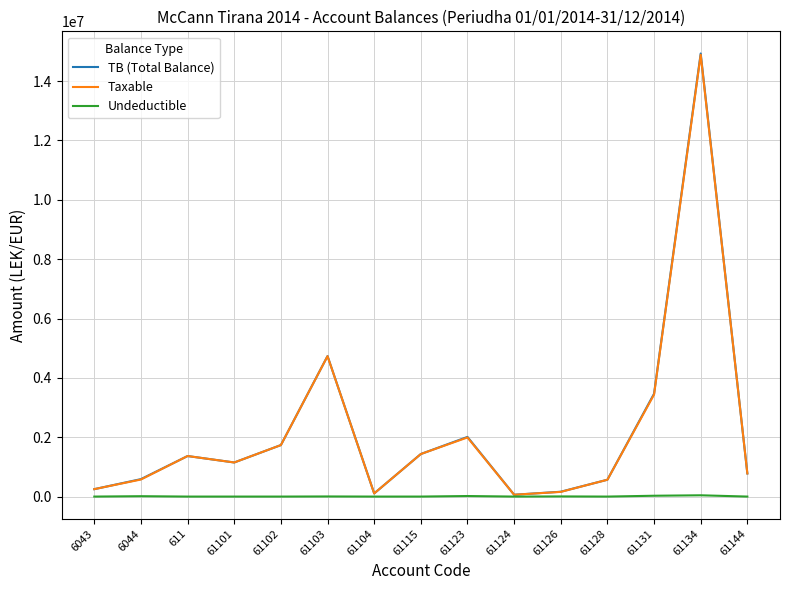

The value of Taxable at 61115 is 1433753.2. True or false?

True